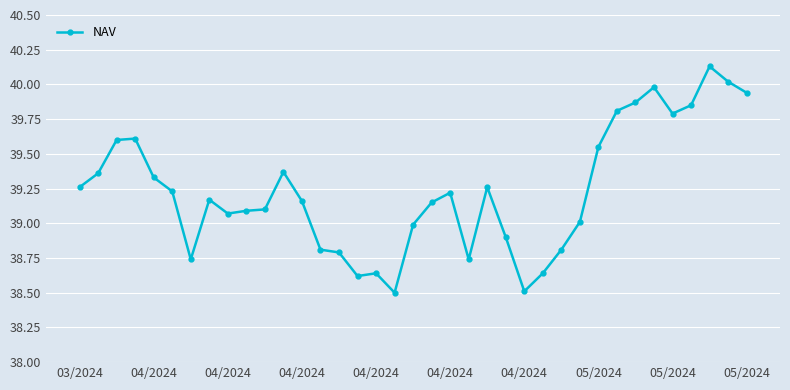

True or false: the data has more than 1 interior local peaks.

True